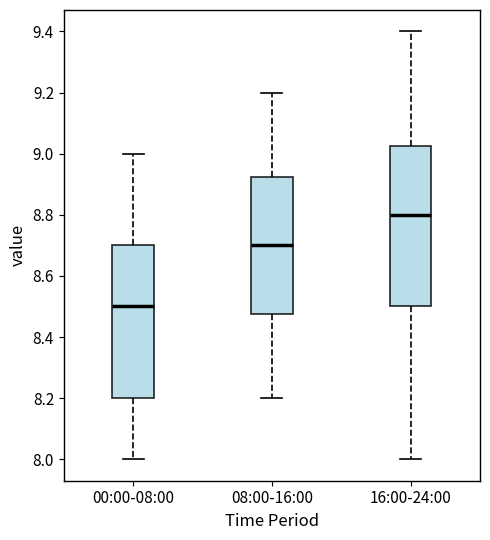

Which box is the tallest, from its lower edge to its upper edge?

16:00-24:00